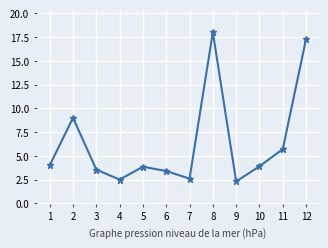

How many values are below 3?

3